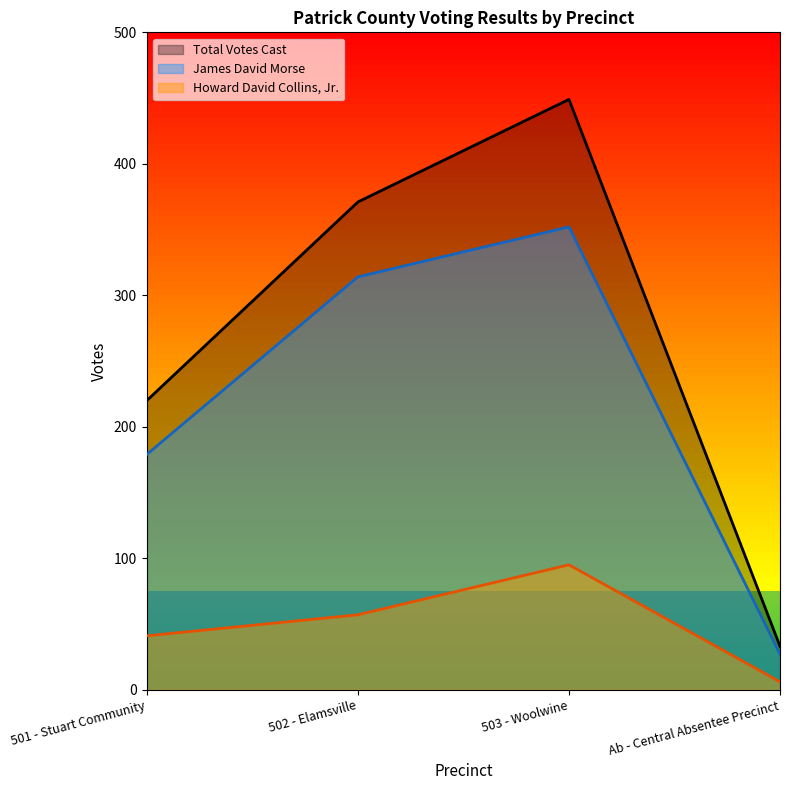

Which series has the widest spread of values?

Total Votes Cast